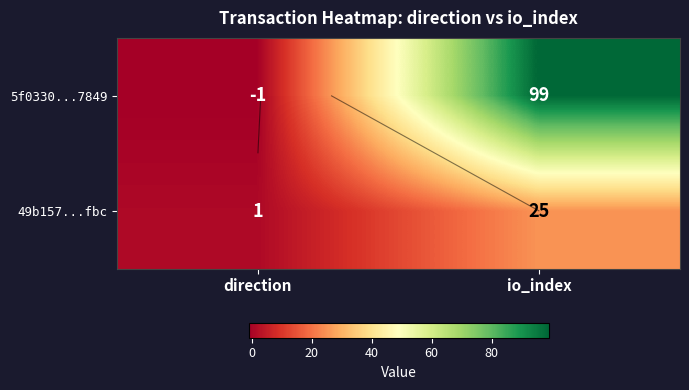

At which category is the sum across all series the highest?

io_index